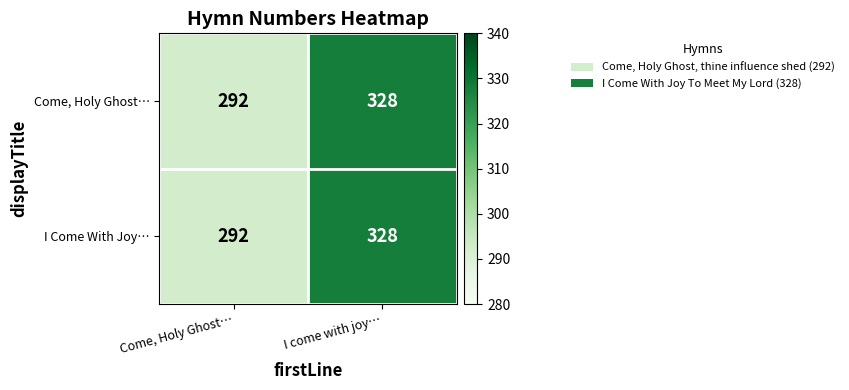

Reading right to left, transcribe all the data shown in this chart.

Come, Holy Ghost…: I come with joy…=328	Come, Holy Ghost…=292
I Come With Joy…: I come with joy…=328	Come, Holy Ghost…=292